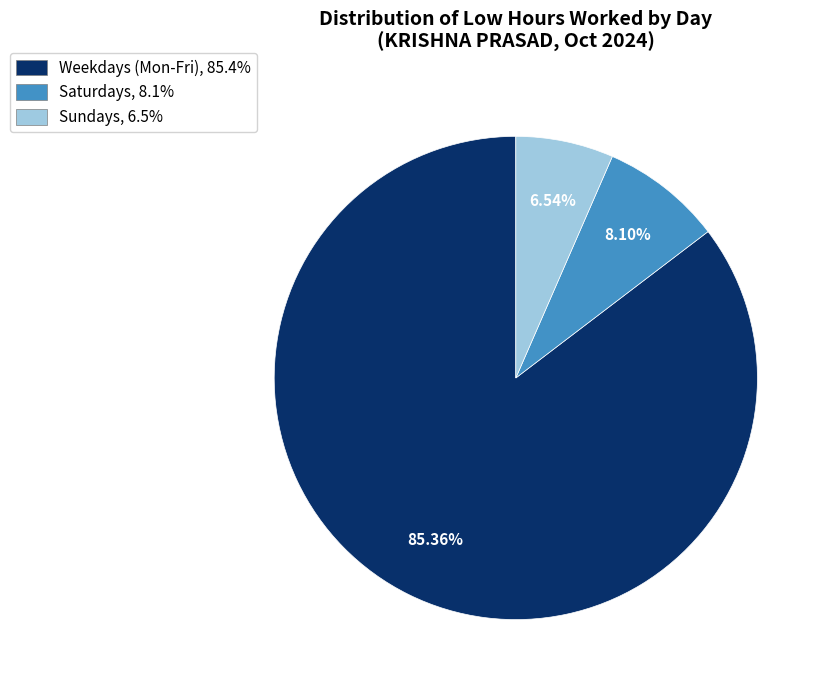

Is there any slice that represents more than half of the pie?

Yes